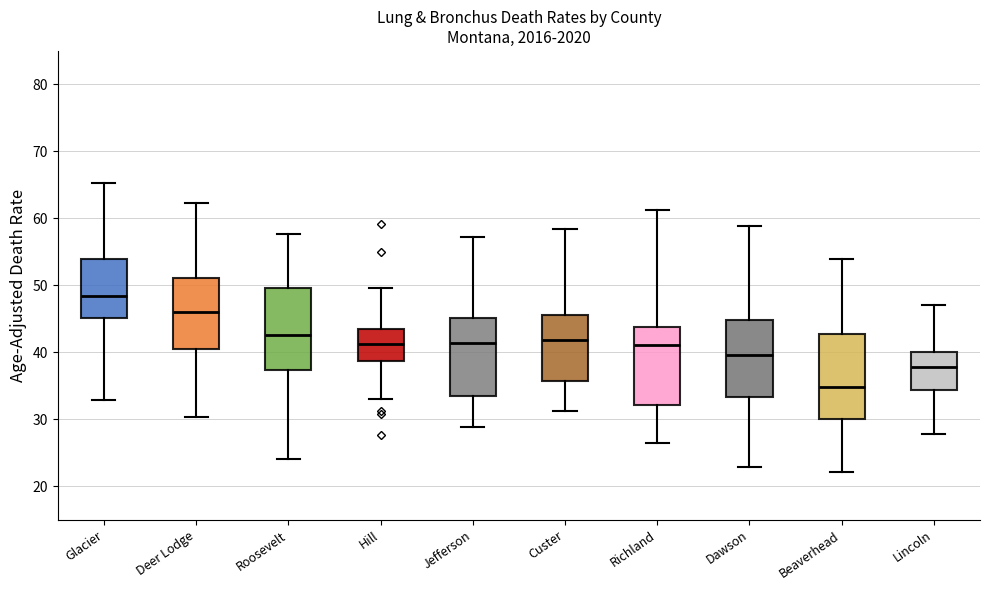

Reading left to right, read every box against the y-axis: the position of its median line, the range the box covers, and the ends of its whiskers. The values are not printed on the chart, so give them approximately, as read against the axis.

Glacier: median 48, box 45 to 54, whiskers 33 to 65
Deer Lodge: median 46, box 40 to 51, whiskers 30 to 62
Roosevelt: median 43, box 37 to 50, whiskers 24 to 58
Hill: median 41, box 39 to 43, whiskers 33 to 50
Jefferson: median 41, box 34 to 45, whiskers 29 to 57
Custer: median 42, box 36 to 46, whiskers 31 to 58
Richland: median 41, box 32 to 44, whiskers 26 to 61
Dawson: median 40, box 33 to 45, whiskers 23 to 59
Beaverhead: median 35, box 30 to 43, whiskers 22 to 54
Lincoln: median 38, box 34 to 40, whiskers 28 to 47